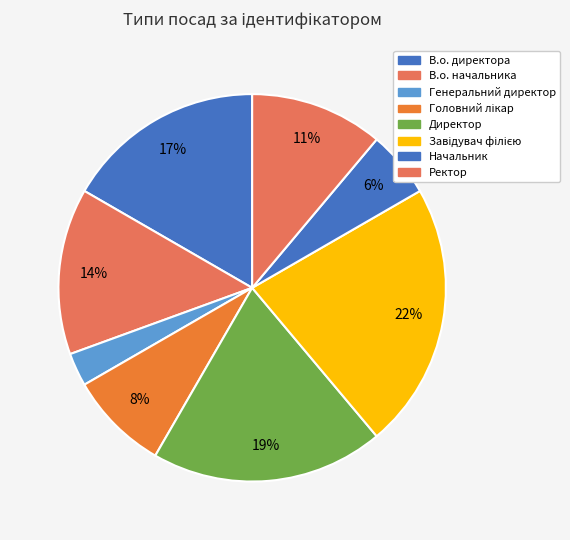

Combined, what portion of the pie is Ректор and Директор?

30.6%